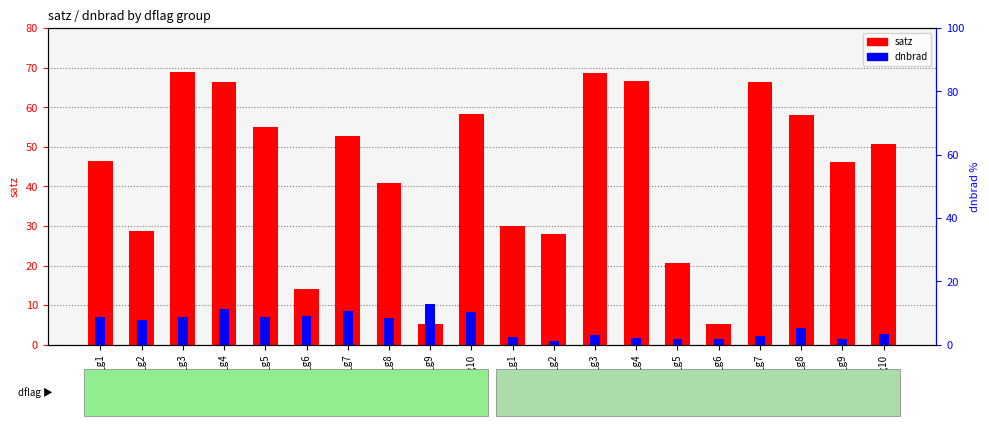

What is the minimum value for dnbrad?

1.0